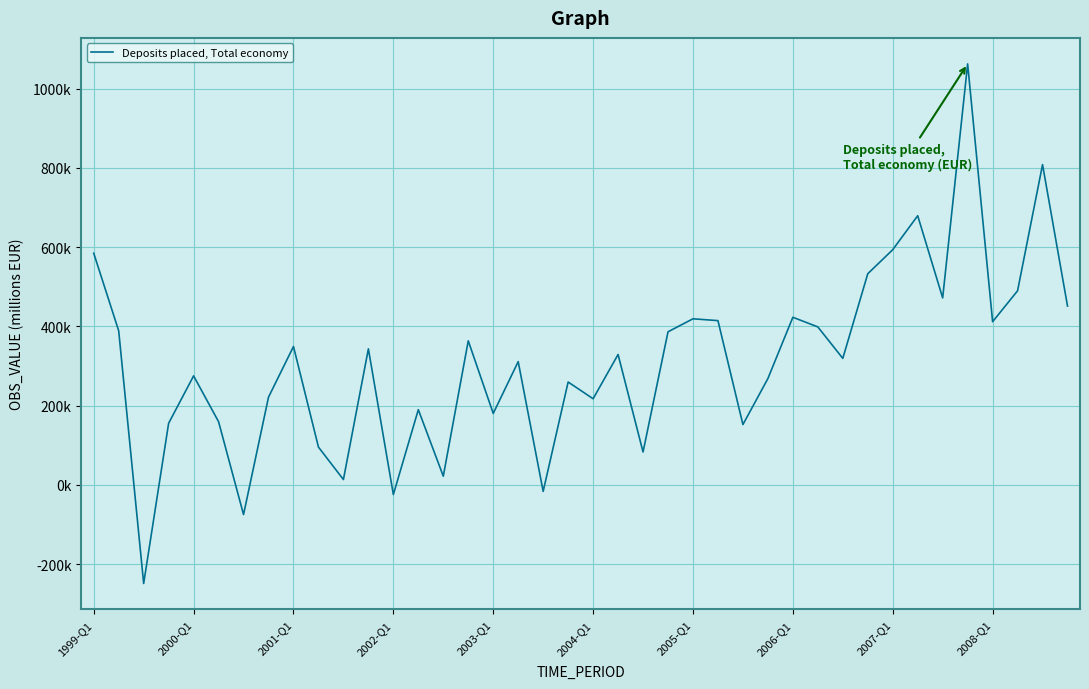

Where is the data nearest to the value 406850?

2008-Q1